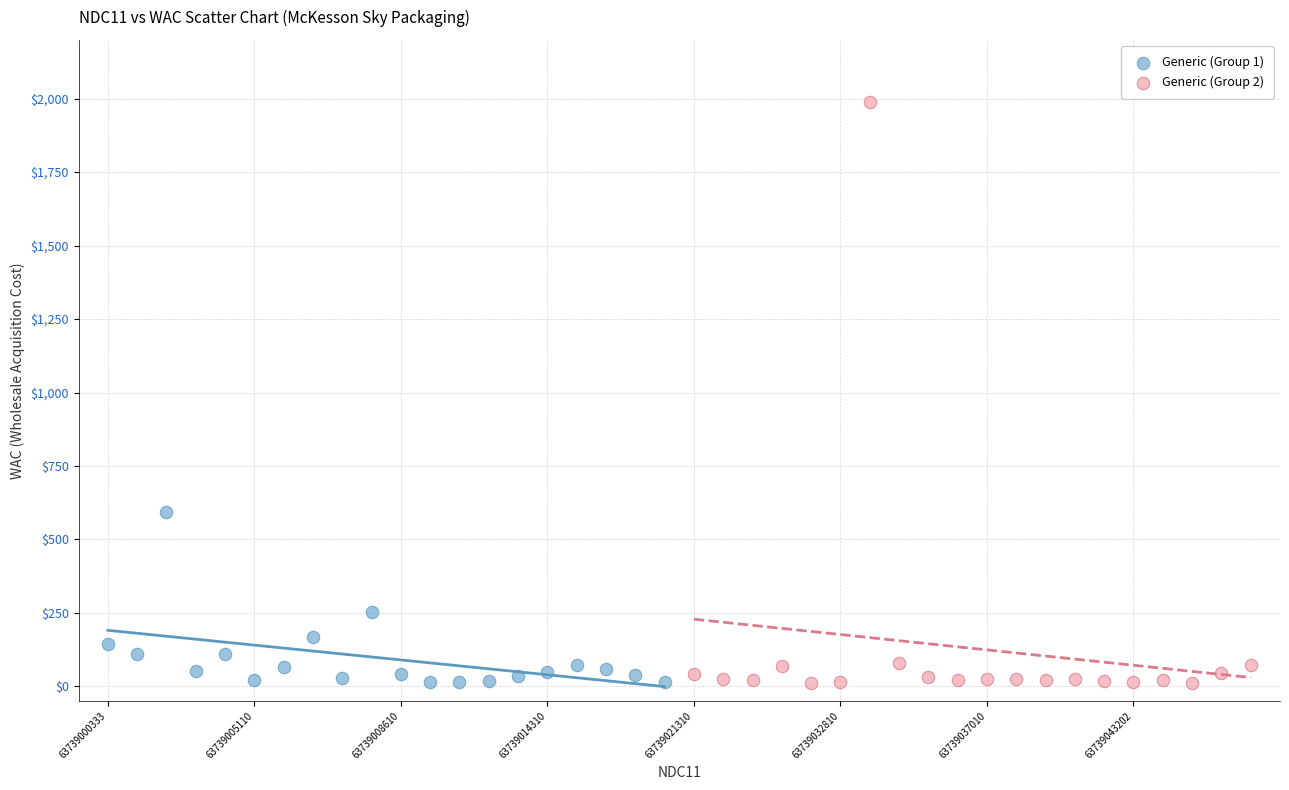

Which series has the largest Y range (max minus min)?

Generic (Group 2)